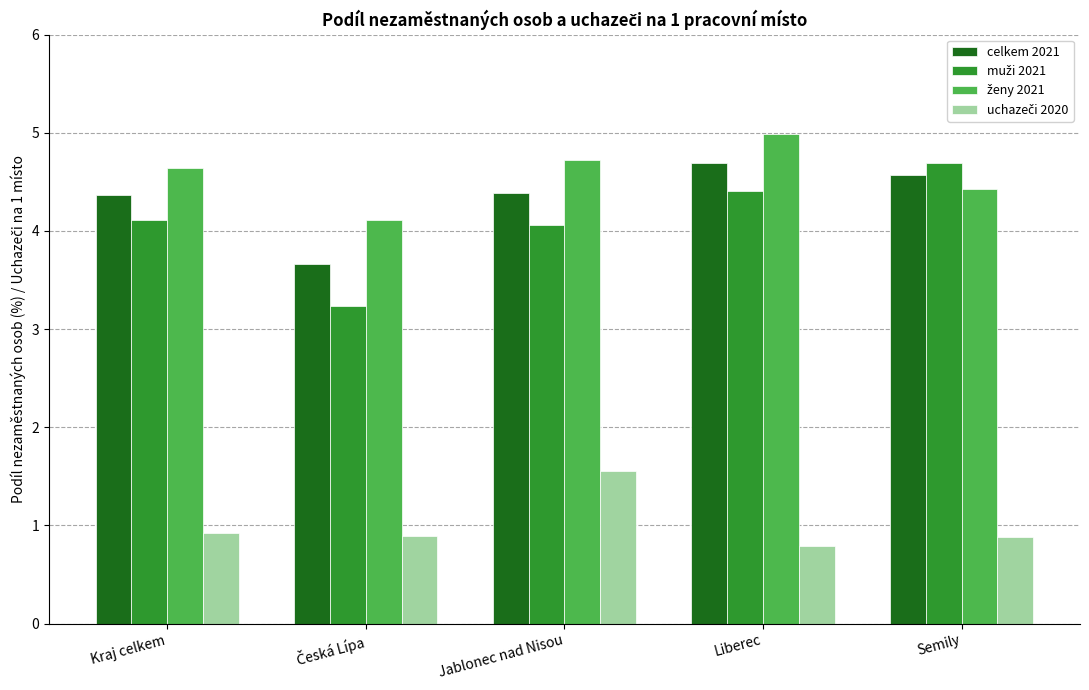

Is it true that celkem 2021 equals 4.6 at Semily?

True